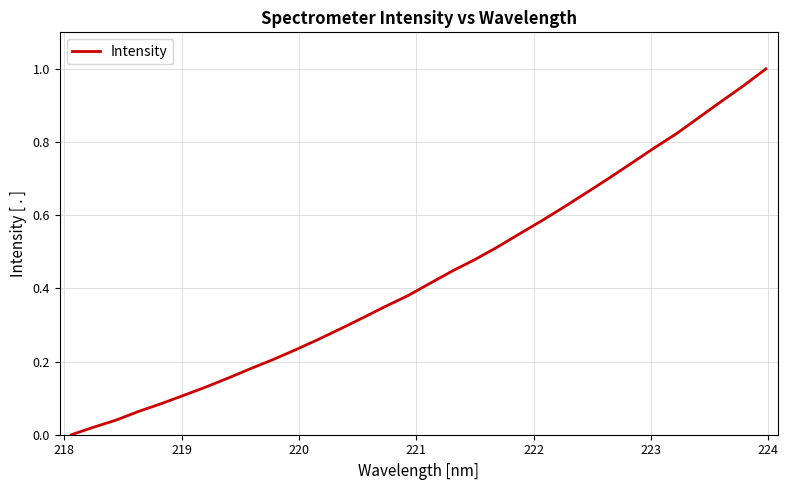

How many lines are shown in the chart?

1